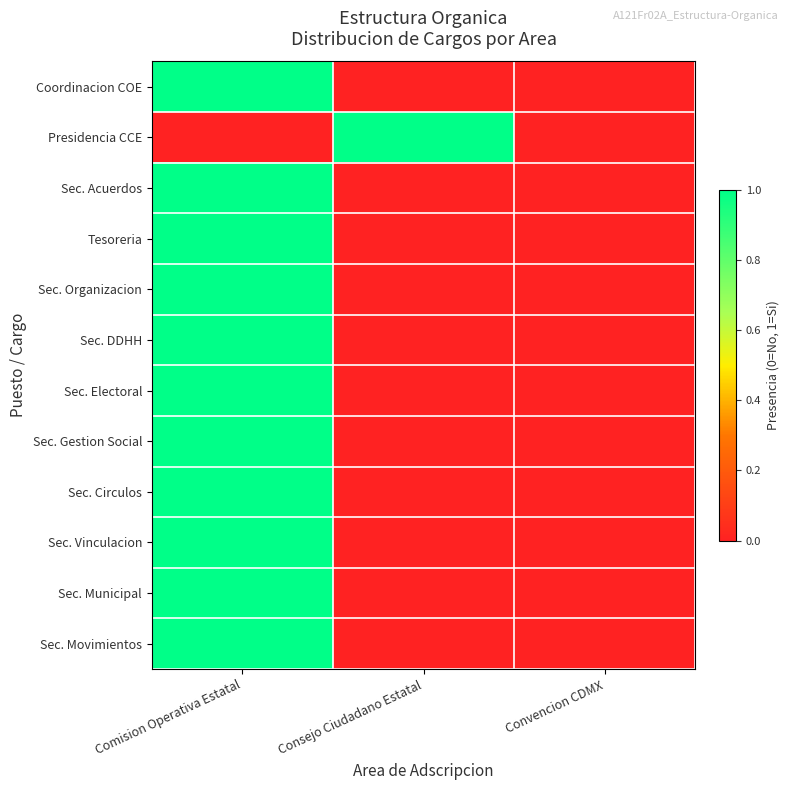

Reading left to right, transcribe all the data shown in this chart.

Coordinacion COE: Comision Operativa Estatal=1	Consejo Ciudadano Estatal=0	Convencion CDMX=0
Presidencia CCE: Comision Operativa Estatal=0	Consejo Ciudadano Estatal=1	Convencion CDMX=0
Sec. Acuerdos: Comision Operativa Estatal=1	Consejo Ciudadano Estatal=0	Convencion CDMX=0
Tesoreria: Comision Operativa Estatal=1	Consejo Ciudadano Estatal=0	Convencion CDMX=0
Sec. Organizacion: Comision Operativa Estatal=1	Consejo Ciudadano Estatal=0	Convencion CDMX=0
Sec. DDHH: Comision Operativa Estatal=1	Consejo Ciudadano Estatal=0	Convencion CDMX=0
Sec. Electoral: Comision Operativa Estatal=1	Consejo Ciudadano Estatal=0	Convencion CDMX=0
Sec. Gestion Social: Comision Operativa Estatal=1	Consejo Ciudadano Estatal=0	Convencion CDMX=0
Sec. Circulos: Comision Operativa Estatal=1	Consejo Ciudadano Estatal=0	Convencion CDMX=0
Sec. Vinculacion: Comision Operativa Estatal=1	Consejo Ciudadano Estatal=0	Convencion CDMX=0
Sec. Municipal: Comision Operativa Estatal=1	Consejo Ciudadano Estatal=0	Convencion CDMX=0
Sec. Movimientos: Comision Operativa Estatal=1	Consejo Ciudadano Estatal=0	Convencion CDMX=0